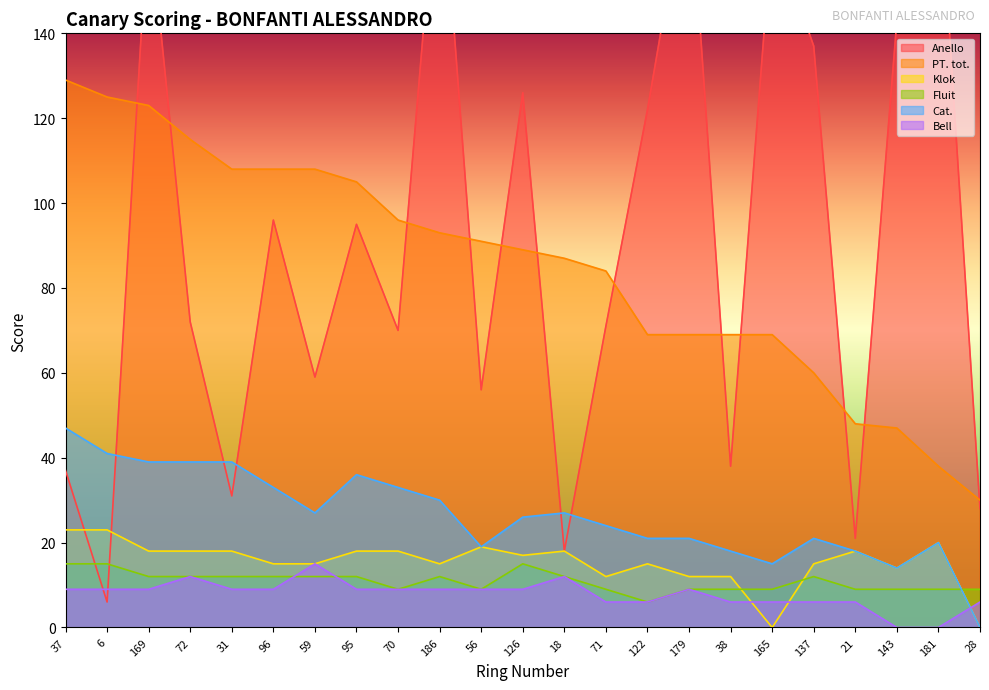

Is the value of Fluit at 186 greater than the value of Anello at 56?

No